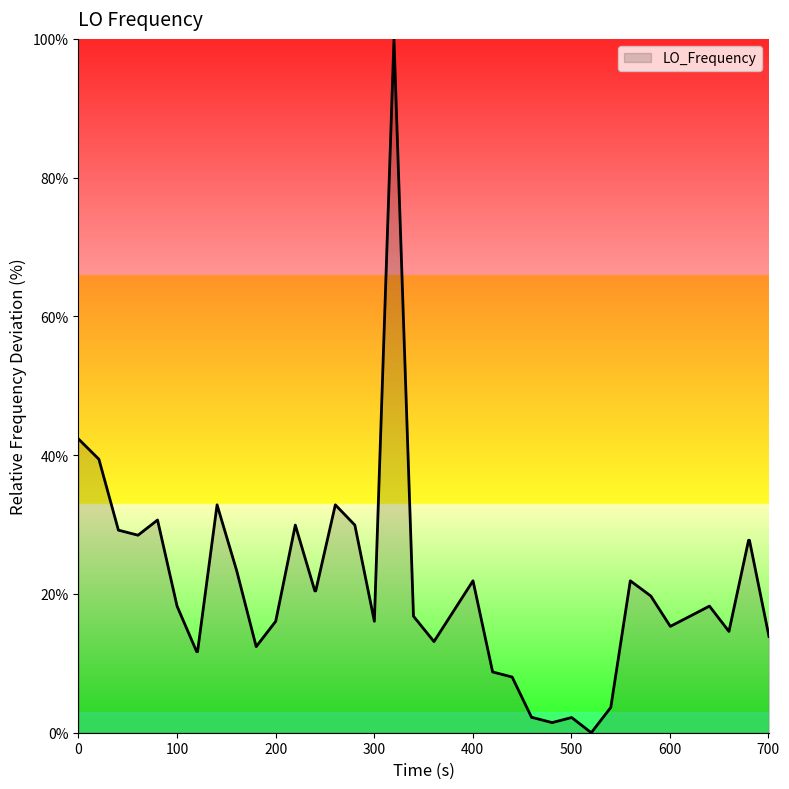

What is the maximum value shown in the chart?

100.0